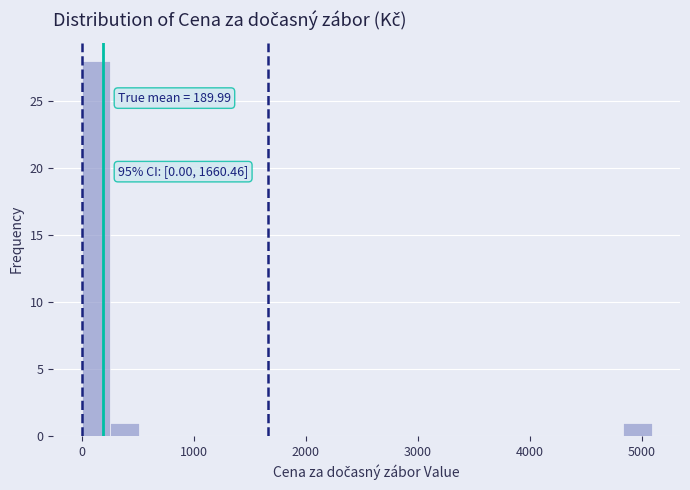

Around what value on the x-axis is the tallest bar? Give the approximate position of its centre, as read against the axis.

100